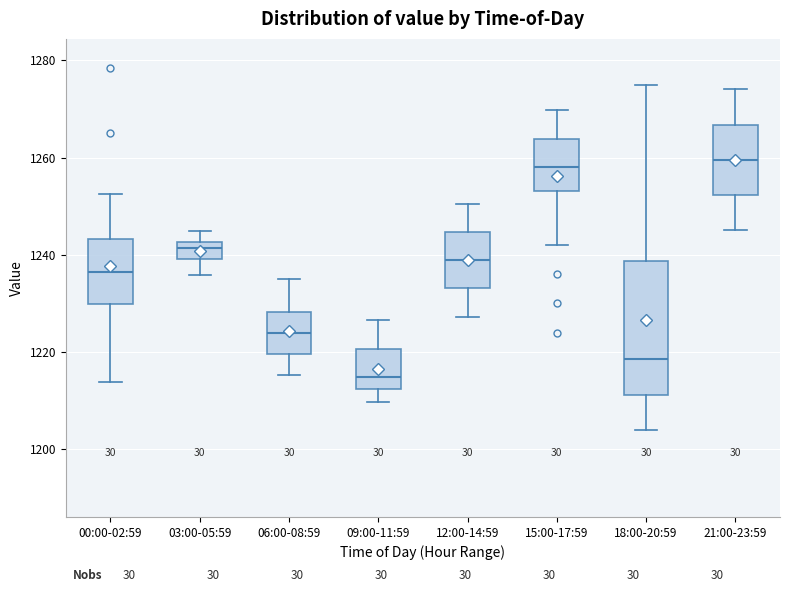

Reading left to right, transcribe this box plot: for each box, give where its median line is, the range the box spans, and where its two whiskers end, as read against the y-axis. The values are not printed on the chart, so give them approximately, as read against the axis.

00:00-02:59: median 1236, box 1230 to 1244, whiskers 1214 to 1252
03:00-05:59: median 1242 (just below the box's upper edge), box 1240 to 1242, whiskers 1236 to 1244
06:00-08:59: median 1224, box 1220 to 1228, whiskers 1216 to 1236
09:00-11:59: median 1214, box 1212 to 1220, whiskers 1210 to 1226
12:00-14:59: median 1238, box 1234 to 1244, whiskers 1228 to 1250
15:00-17:59: median 1258, box 1254 to 1264, whiskers 1242 to 1270
18:00-20:59: median 1218, box 1212 to 1238, whiskers 1204 to 1276
21:00-23:59: median 1260, box 1252 to 1266, whiskers 1246 to 1274